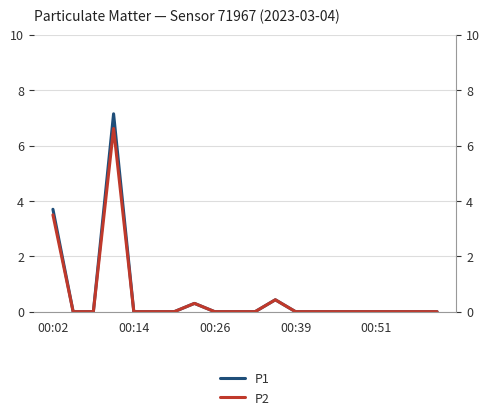

In P2, how many points are higher than both neighbors (excluding endpoints)?

3